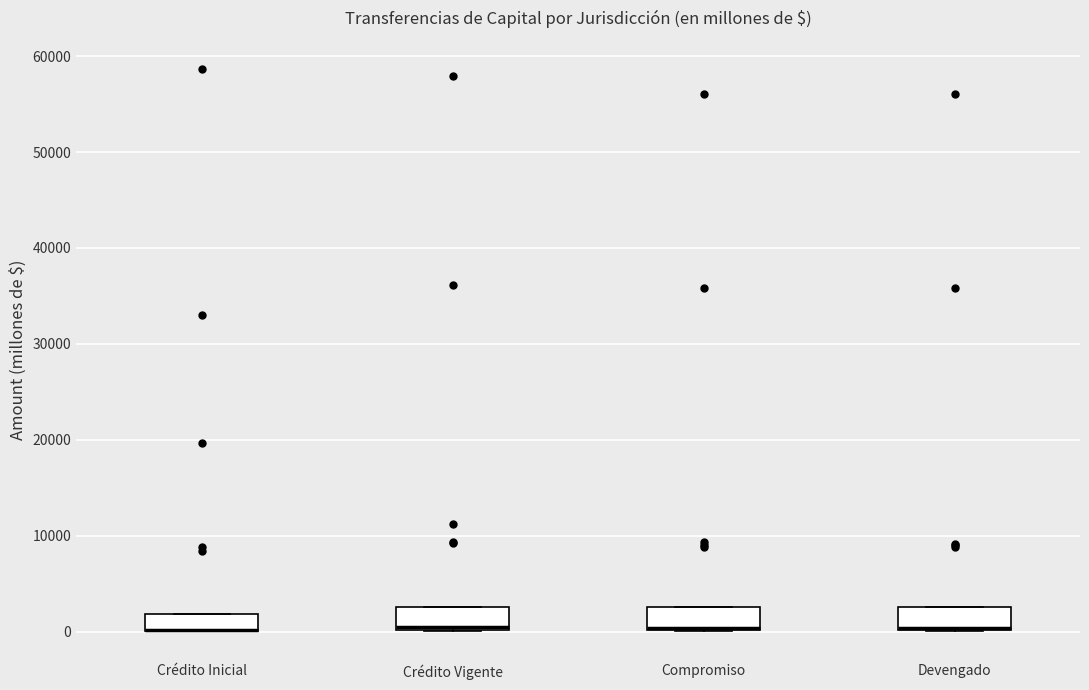

Where is the lower edge of the box for Compromiso on the y-axis? The values are not printed on the chart, so give them approximately, as read against the axis.

0